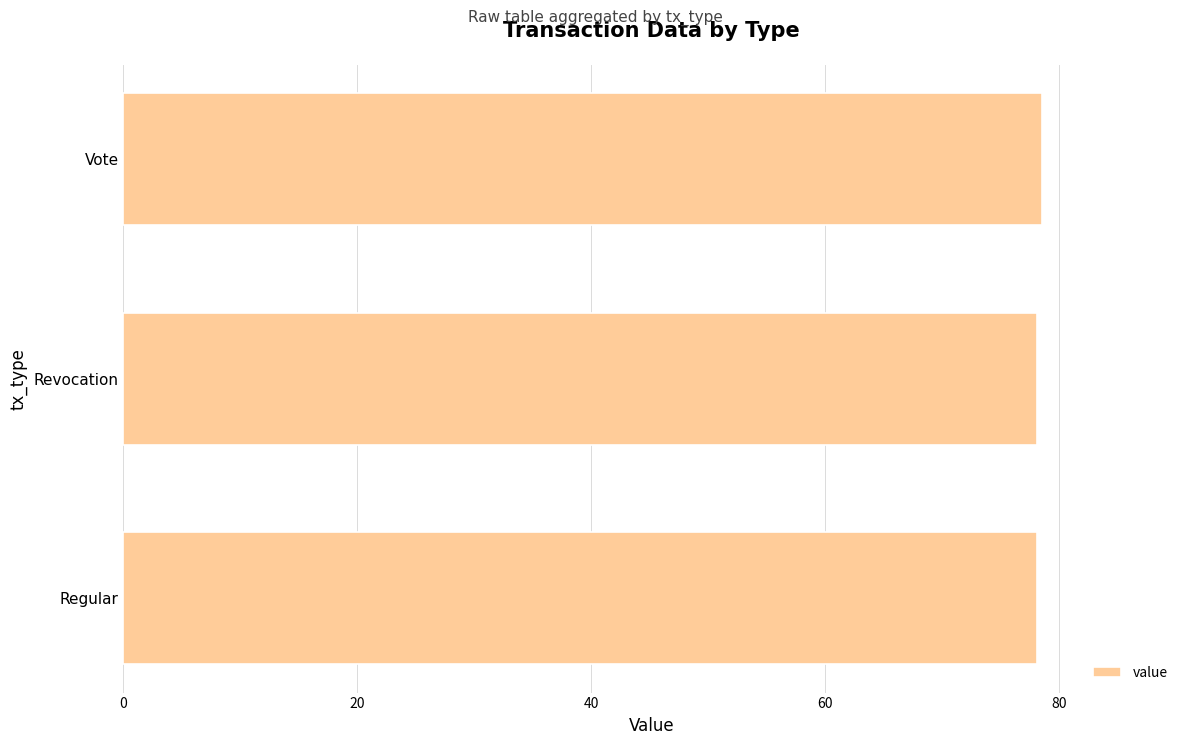

What is the ratio of the value at Vote to the value at Regular?

1.0